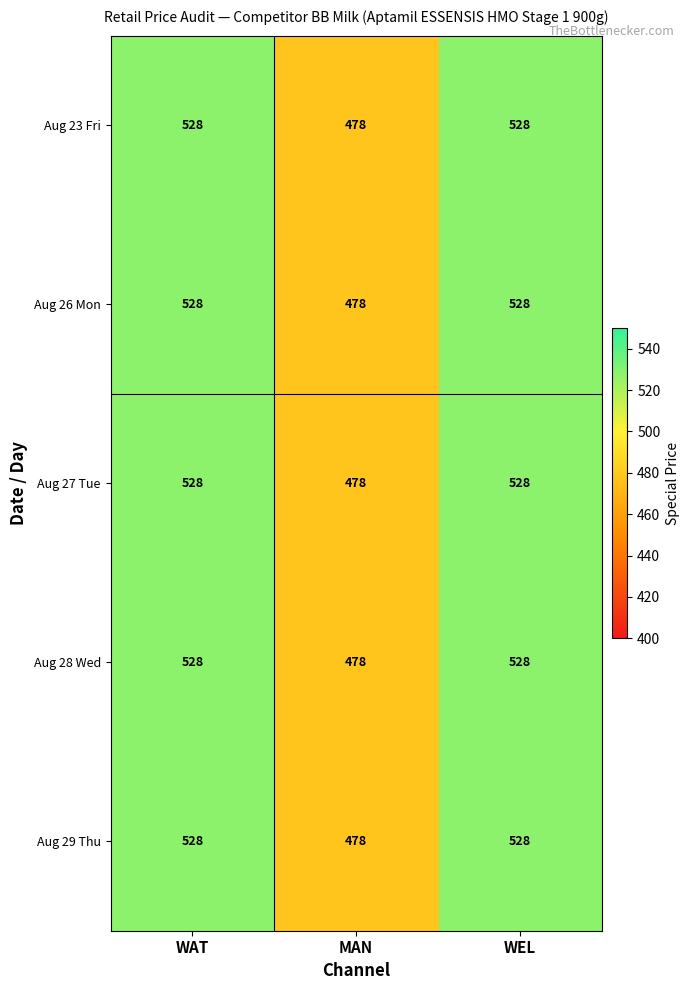

What is the total value across all series at WAT?

2640